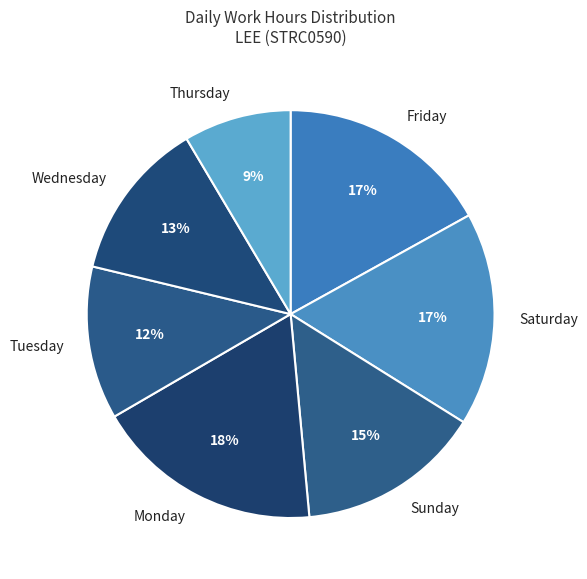

Does Sunday account for over 50% of the chart?

No